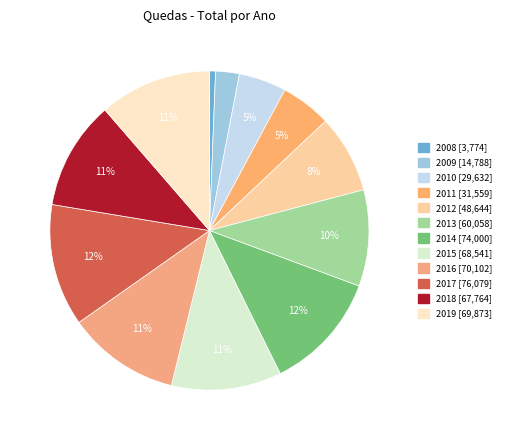

How many segments does this pie chart have?

12